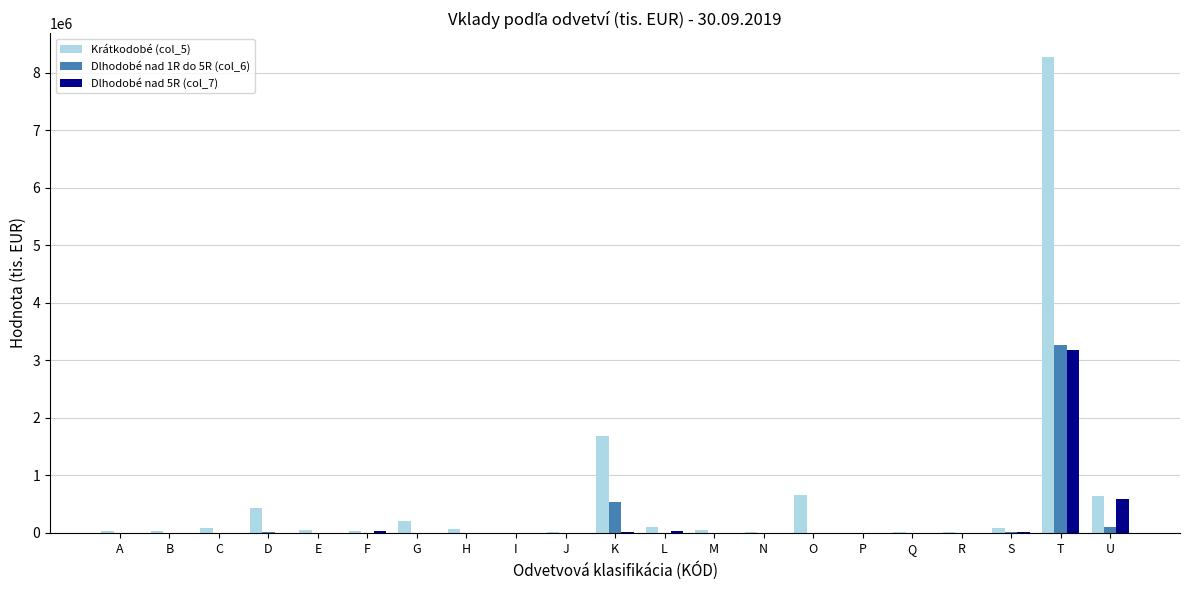

The Krátkodobé (col_5) series shows 276229 at O. True or false?

False